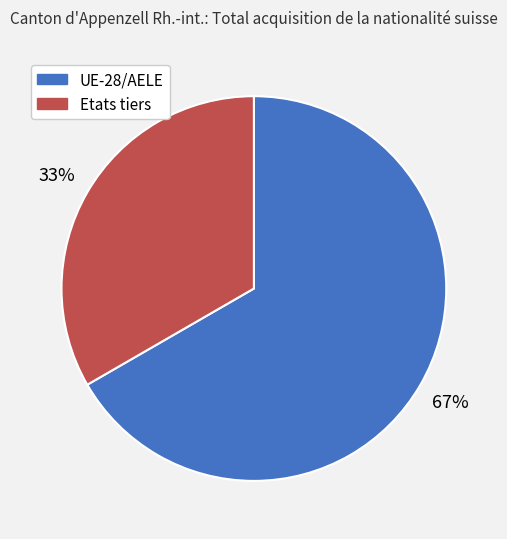

The Etats tiers slice represents 46% of the pie. True or false?

False